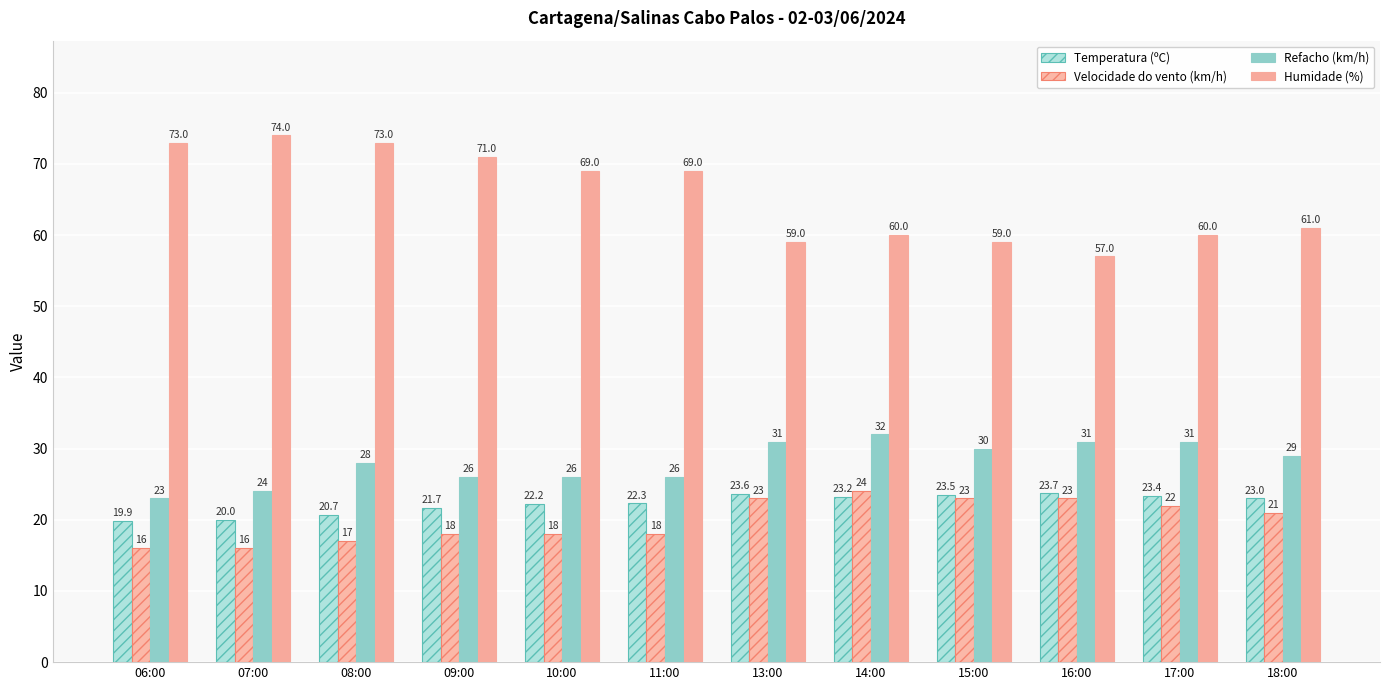

How many categories are shown in the chart?

12